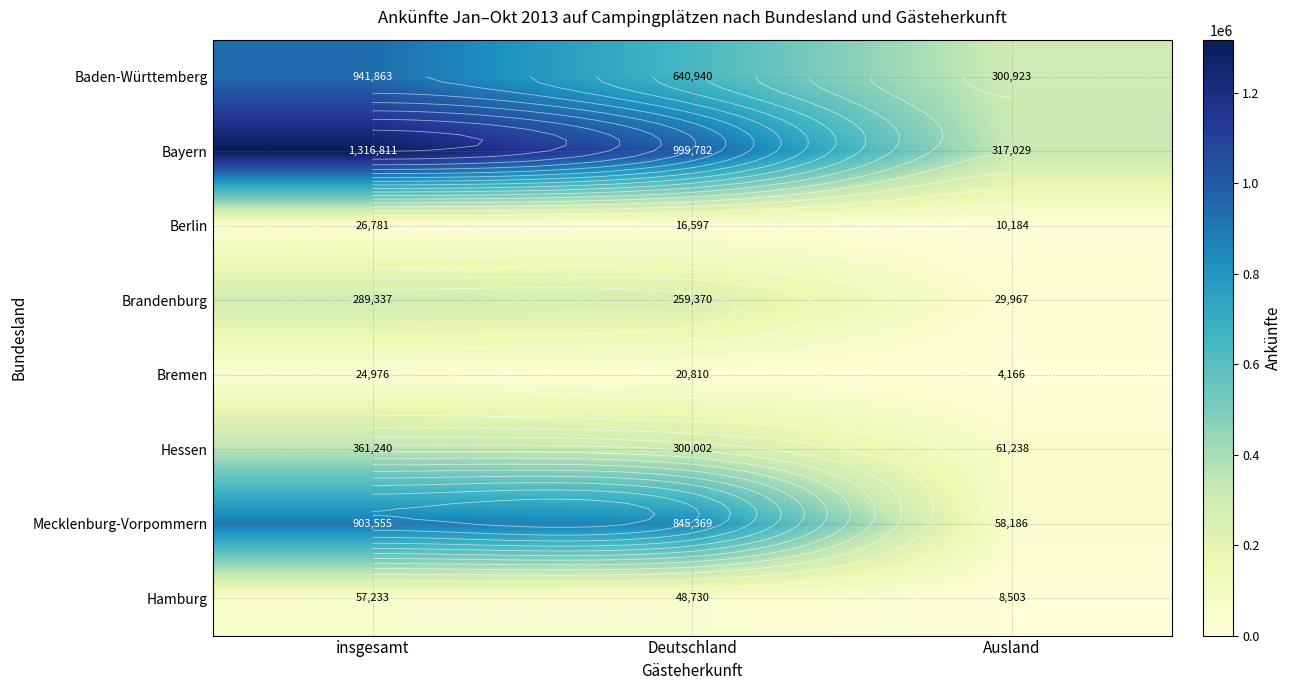

What is the difference between the Berlin values at Ausland and insgesamt?

16597